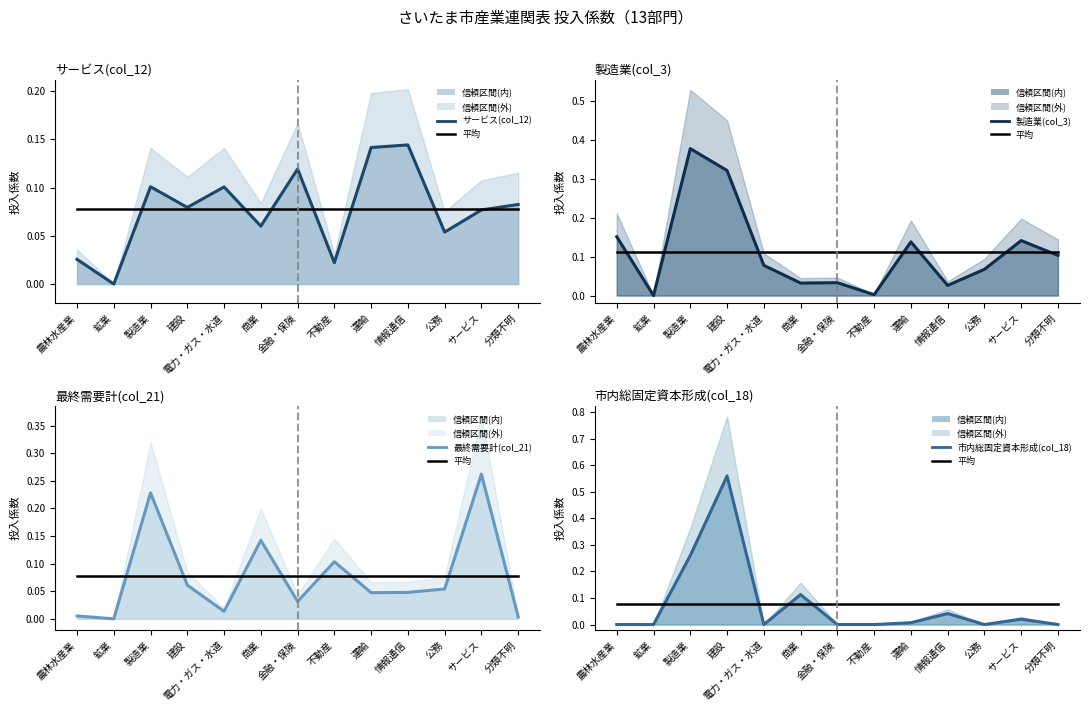

What is the spread (max minus min) of values at 金融・保険?

0.1